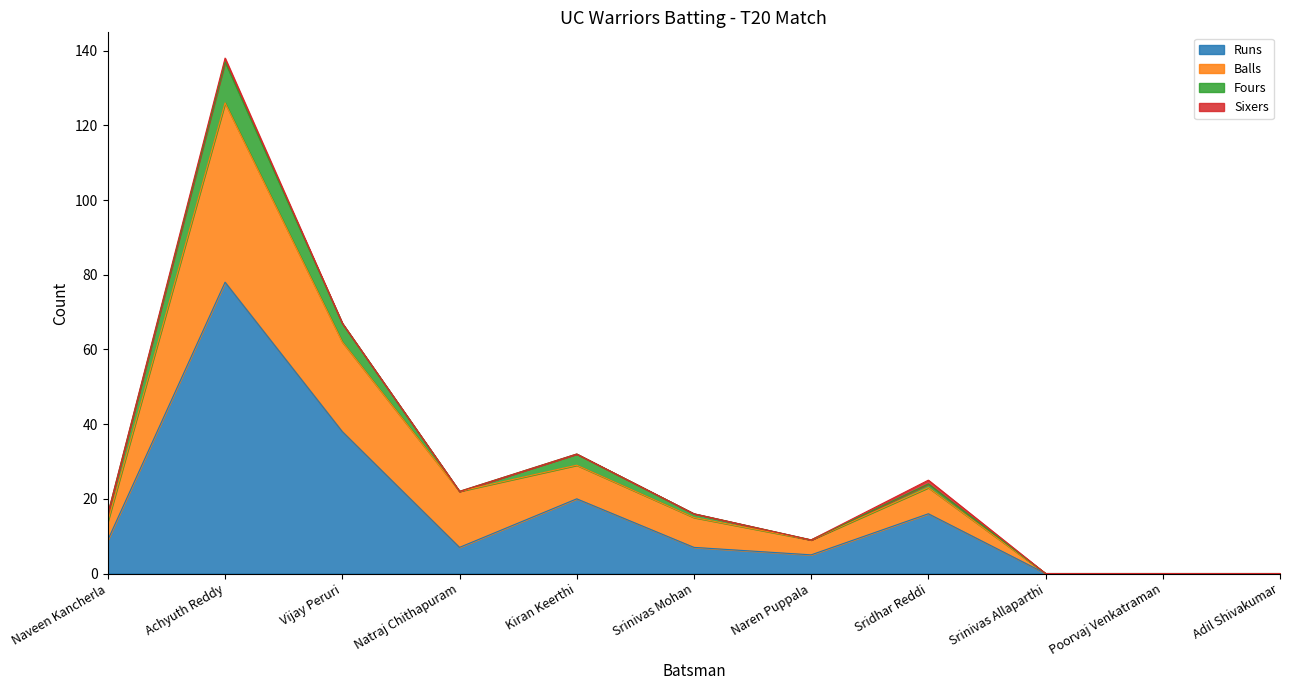

The value of Runs at Naveen Kancherla is 9. True or false?

True